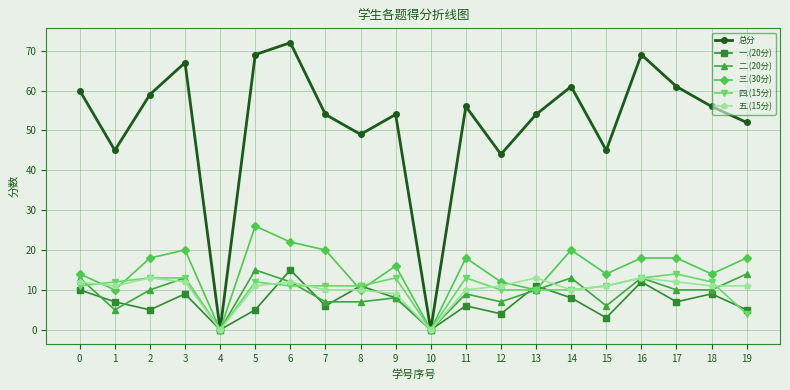

How many values in the 三.(30分) series are below 18?

10